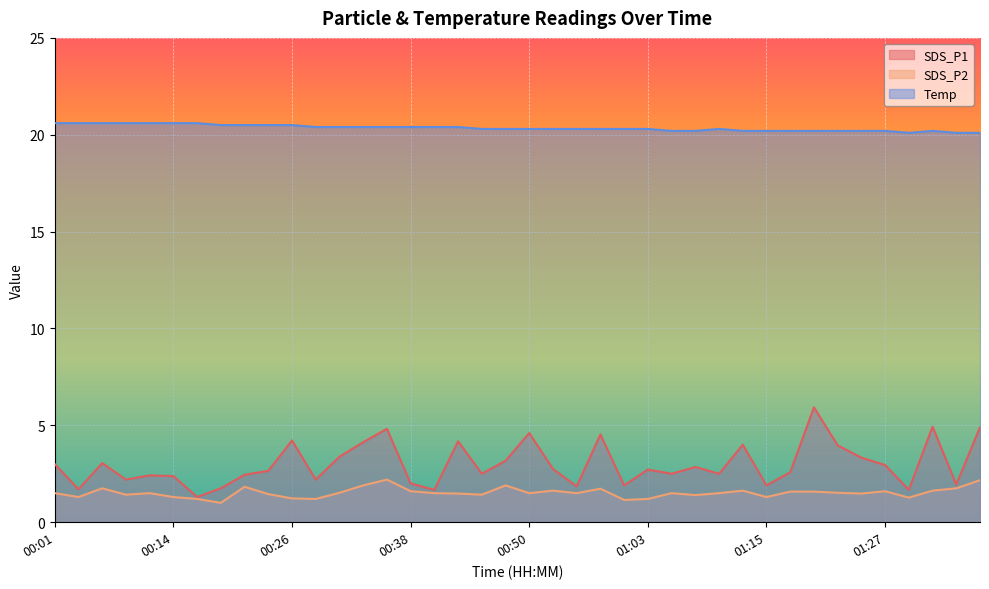

What is the label of the 10th point from the right?

01:15